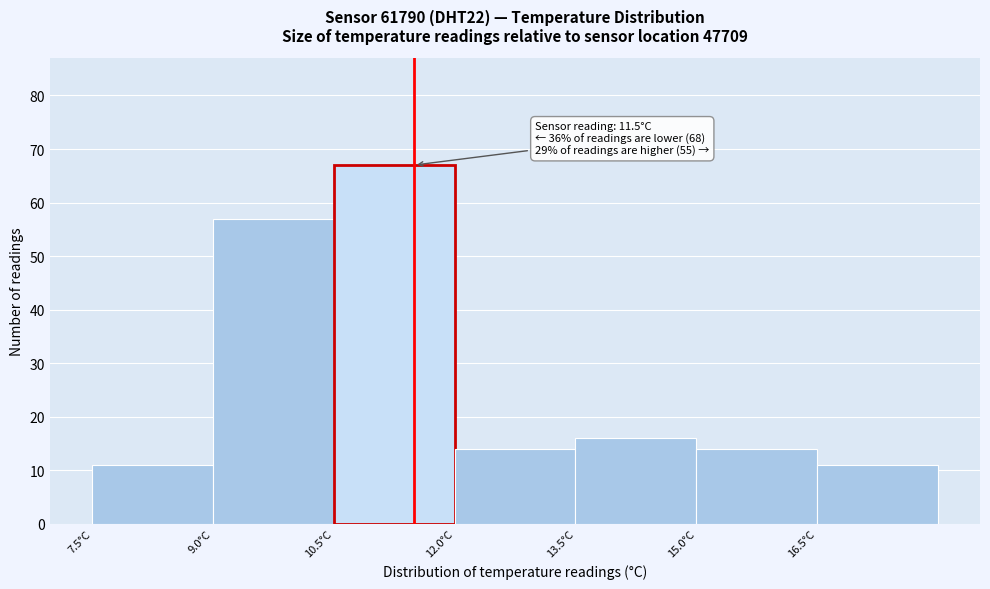

Which range on the x-axis has the tallest bar?

10.5 to 12.0